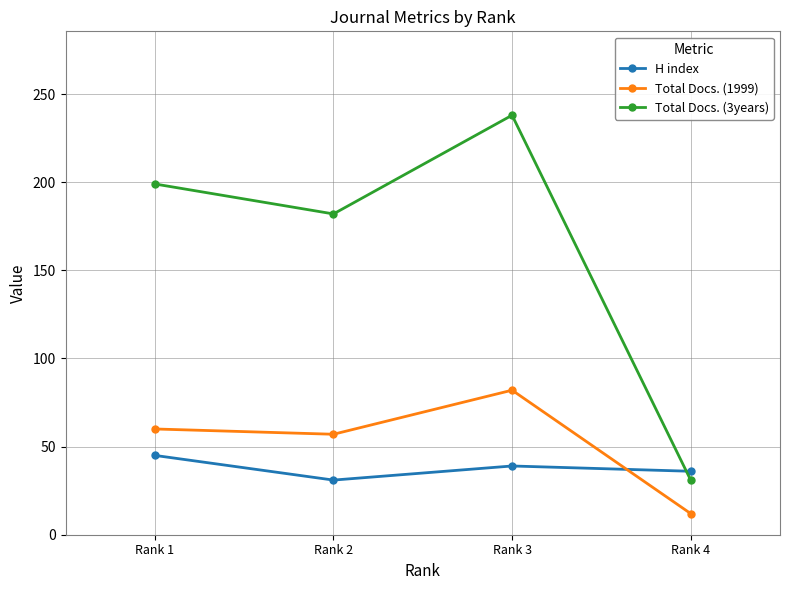

List the labels in order of H index value, largest first.

Rank 1, Rank 3, Rank 4, Rank 2